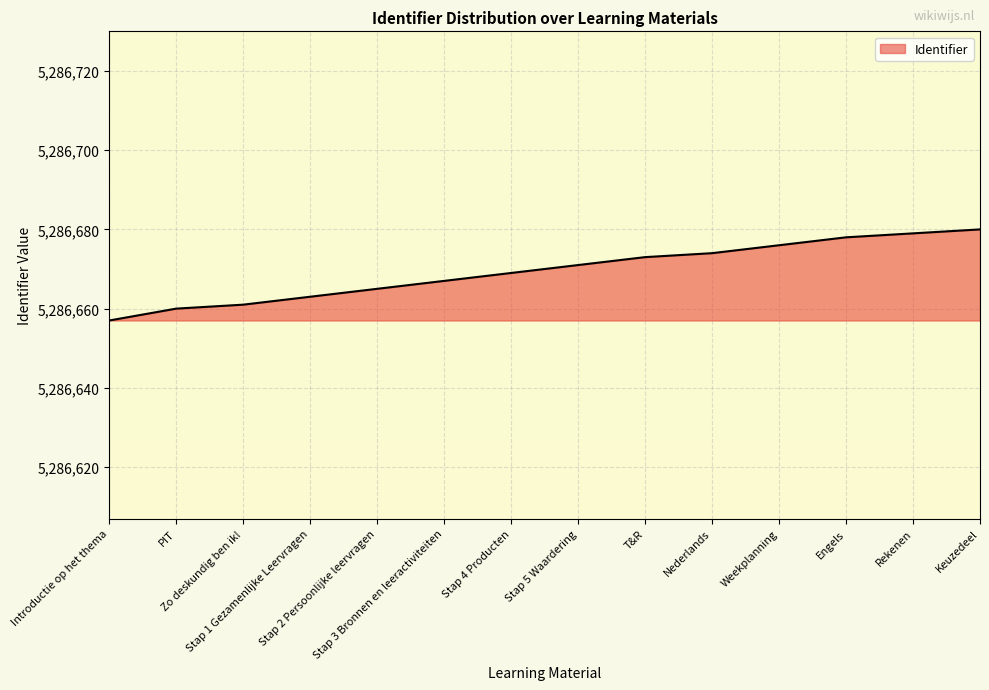

What is the greatest value displayed?

5286680